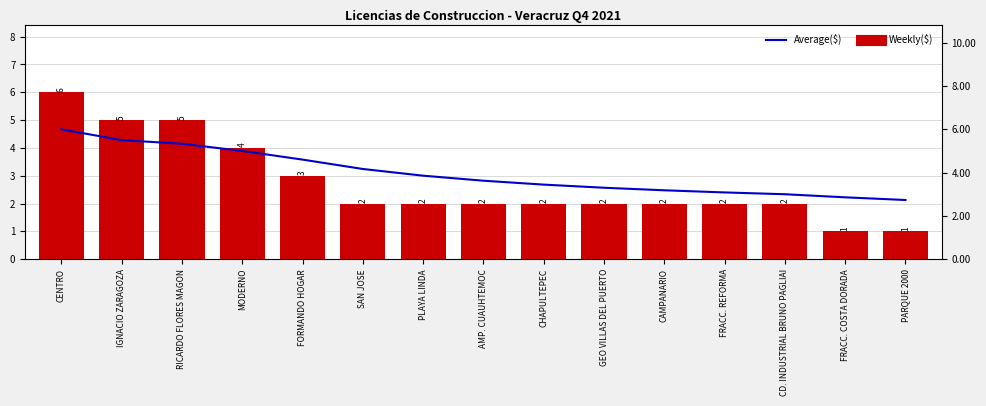

What is the lowest value of the Weekly($) series?

1.0